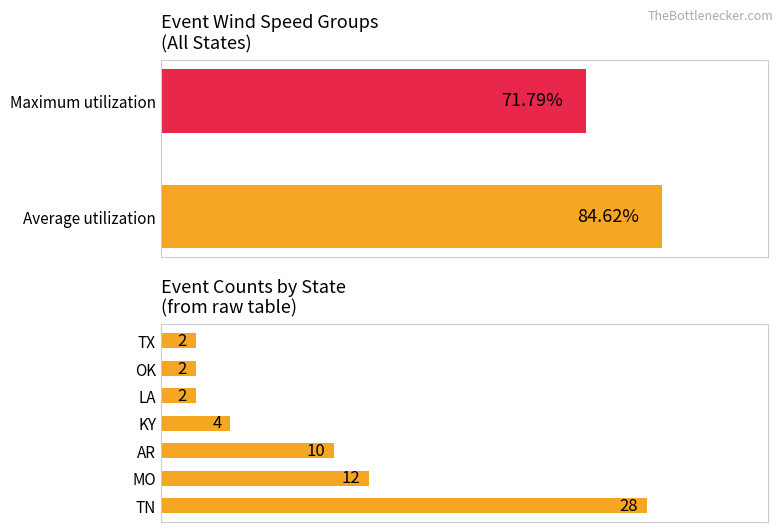

How many data points are above 4?

3